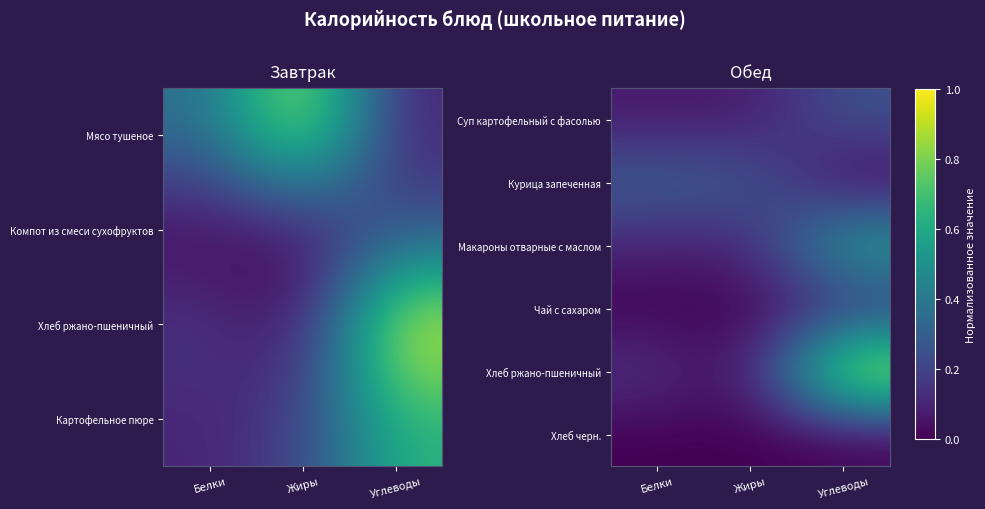

List the labels in order of Хлеб ржано-пшеничный value, largest first.

Углеводы, Белки, Жиры